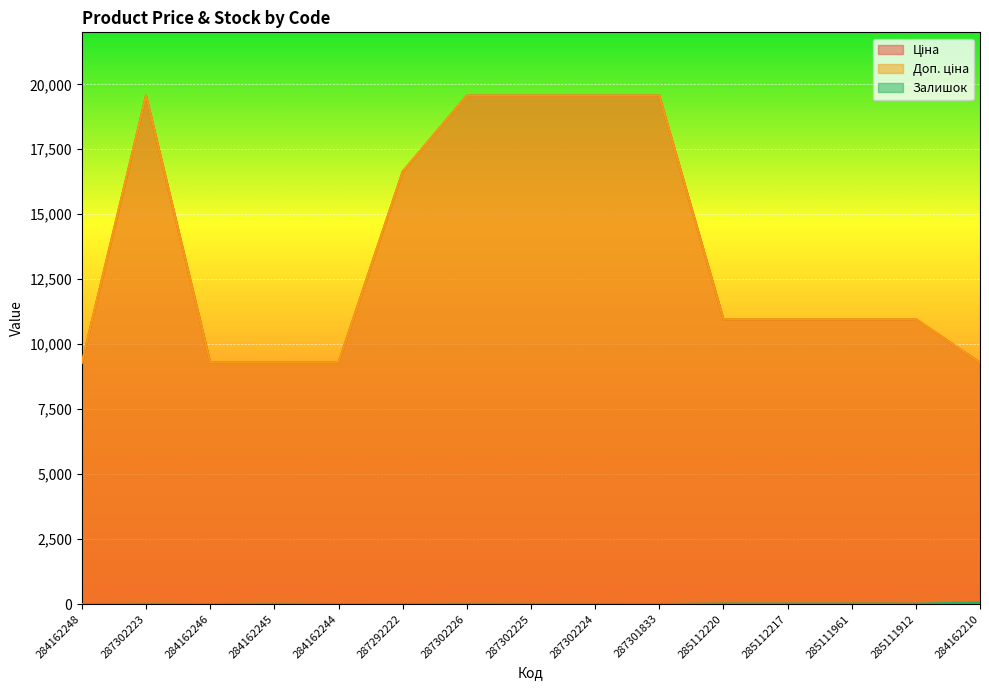

Is it true that Ціна equals 19564.9 at 287302226?

True